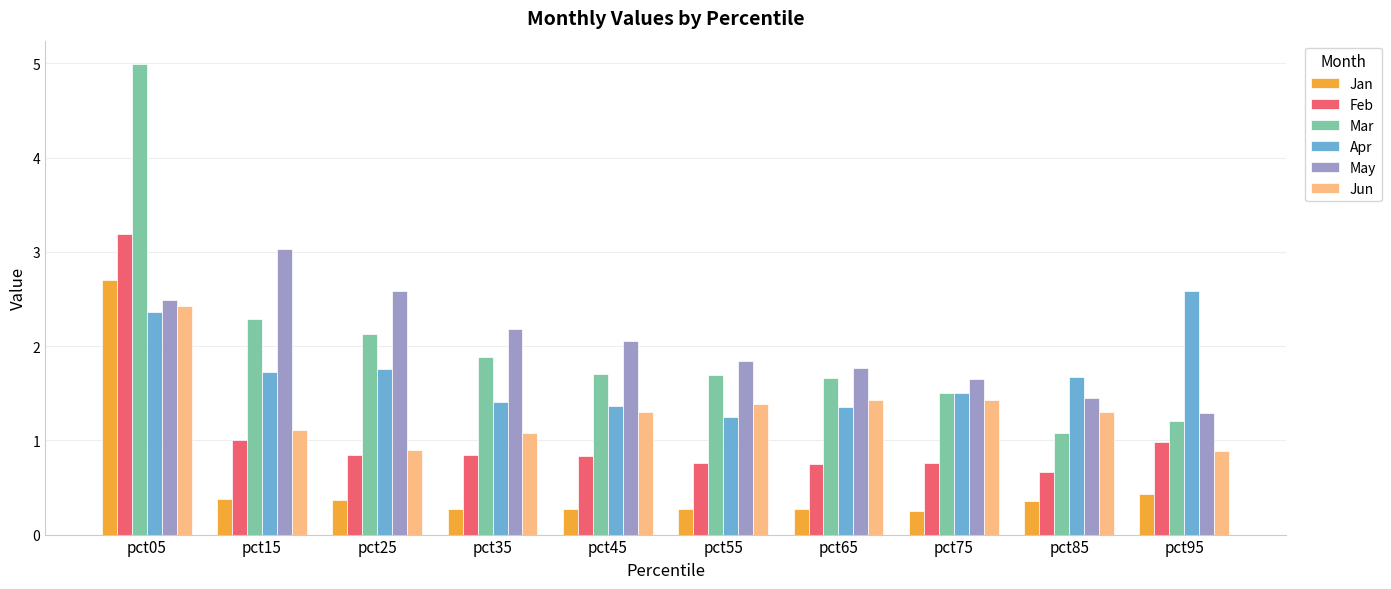

What is the difference between the maximum and second lowest values in the Feb series?

2.4